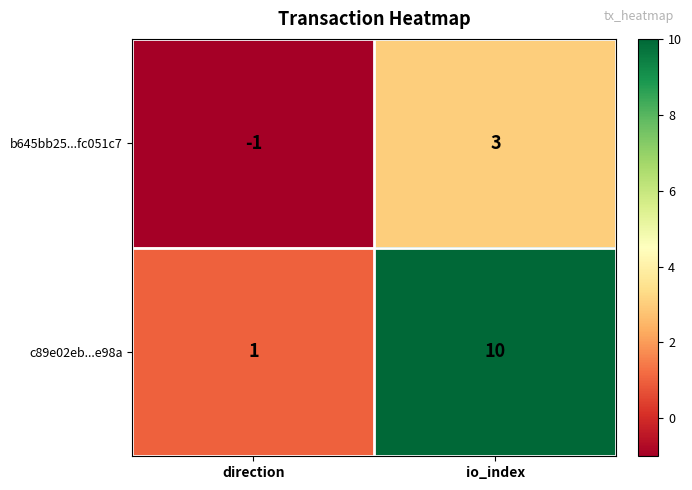

What is the sum of the c89e02eb...e98a values at direction and io_index?

11